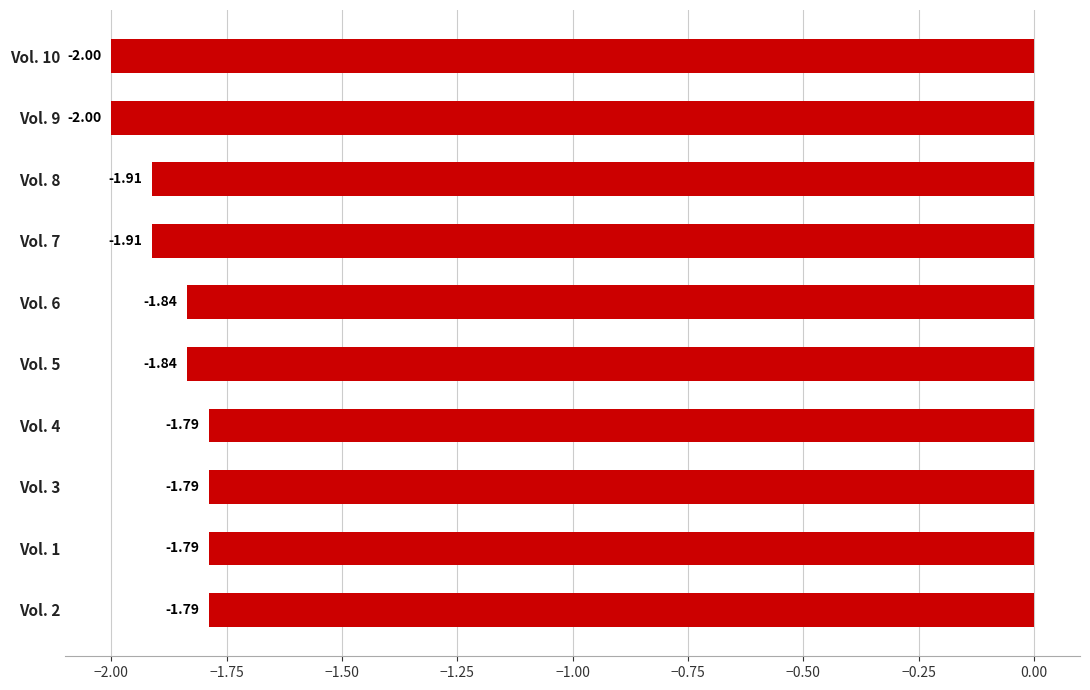

Between Vol. 10 and Vol. 3, which is larger?

Vol. 3